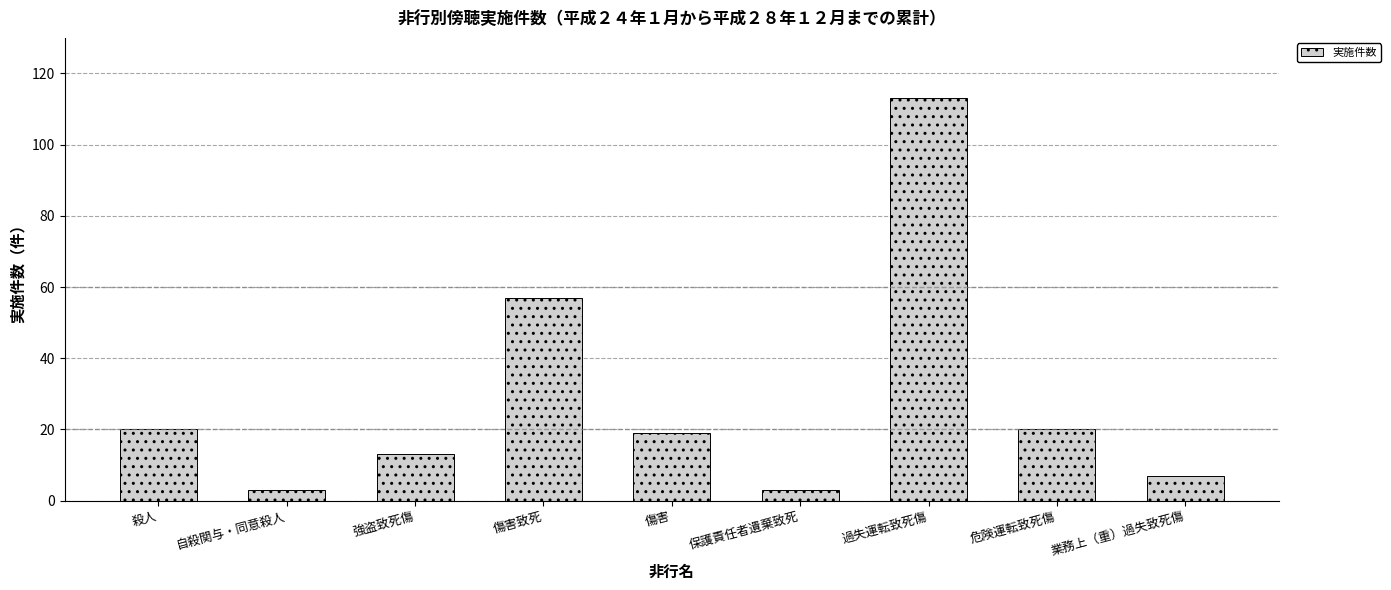

What is the label of the 5th bar from the right?

傷害